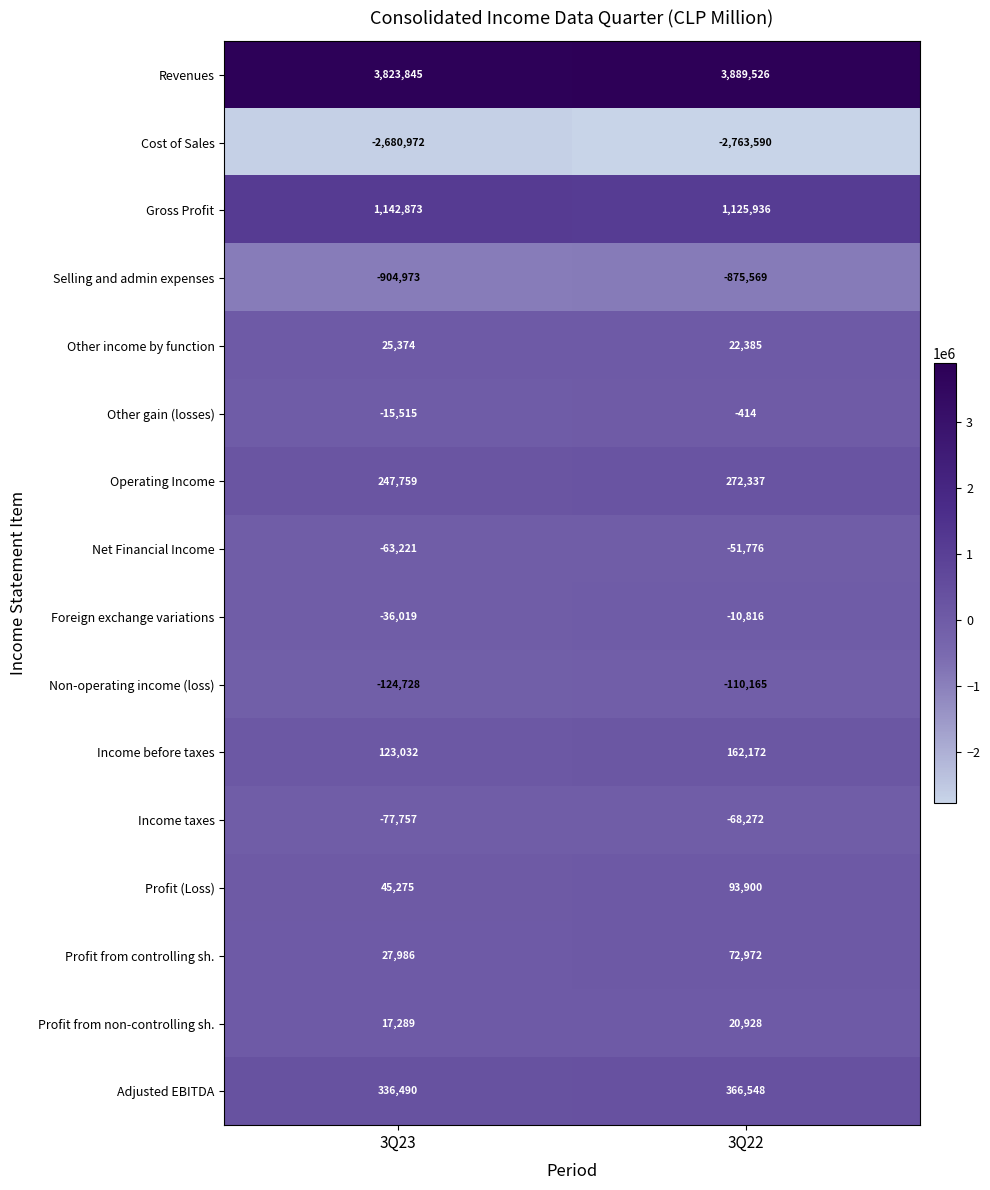

True or false: Other gain (losses) has a value of -654 at 3Q22.

False